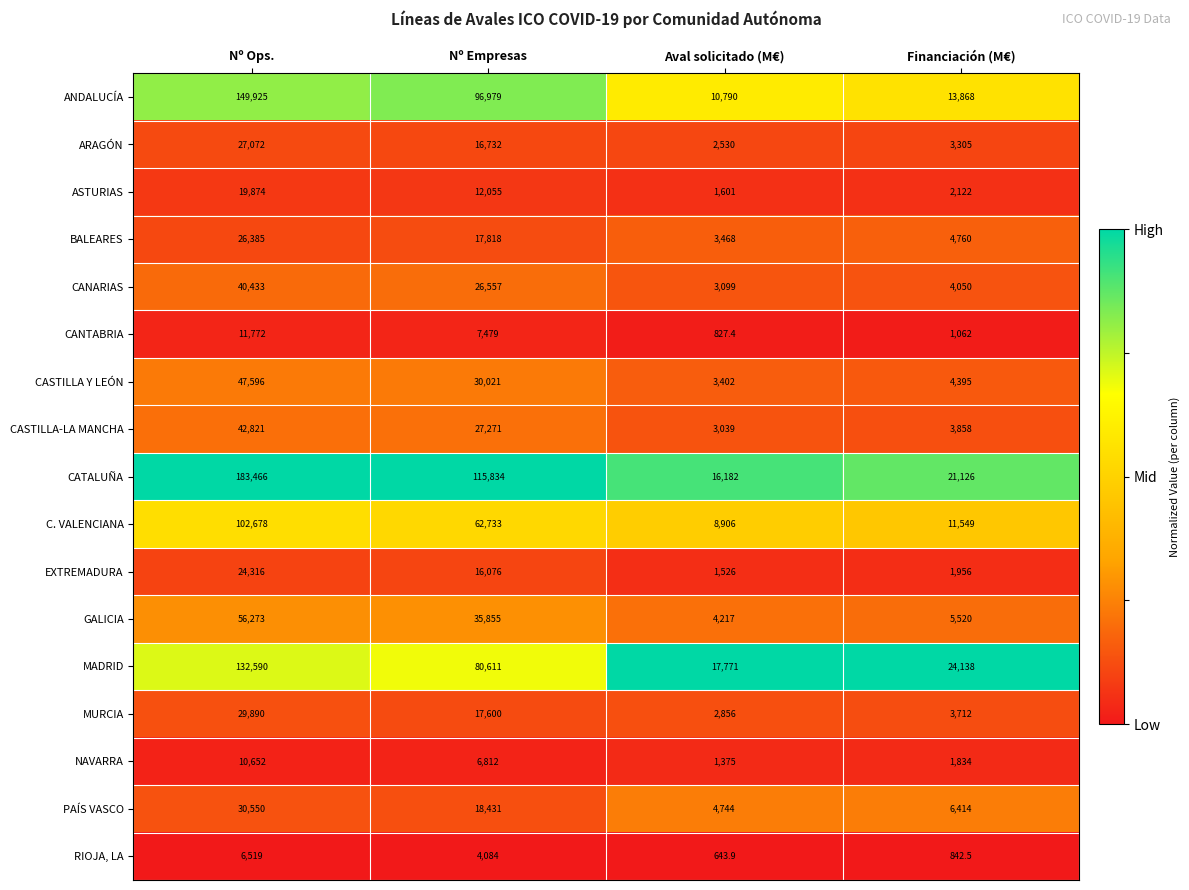

What is the highest value of the NAVARRA series?

10652.0